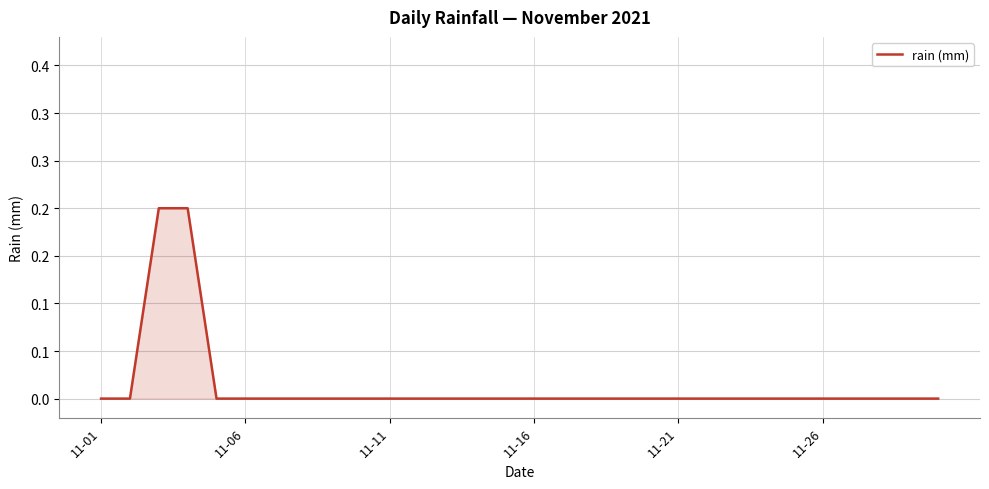

Does the chart display data point markers on the line(s)?

No